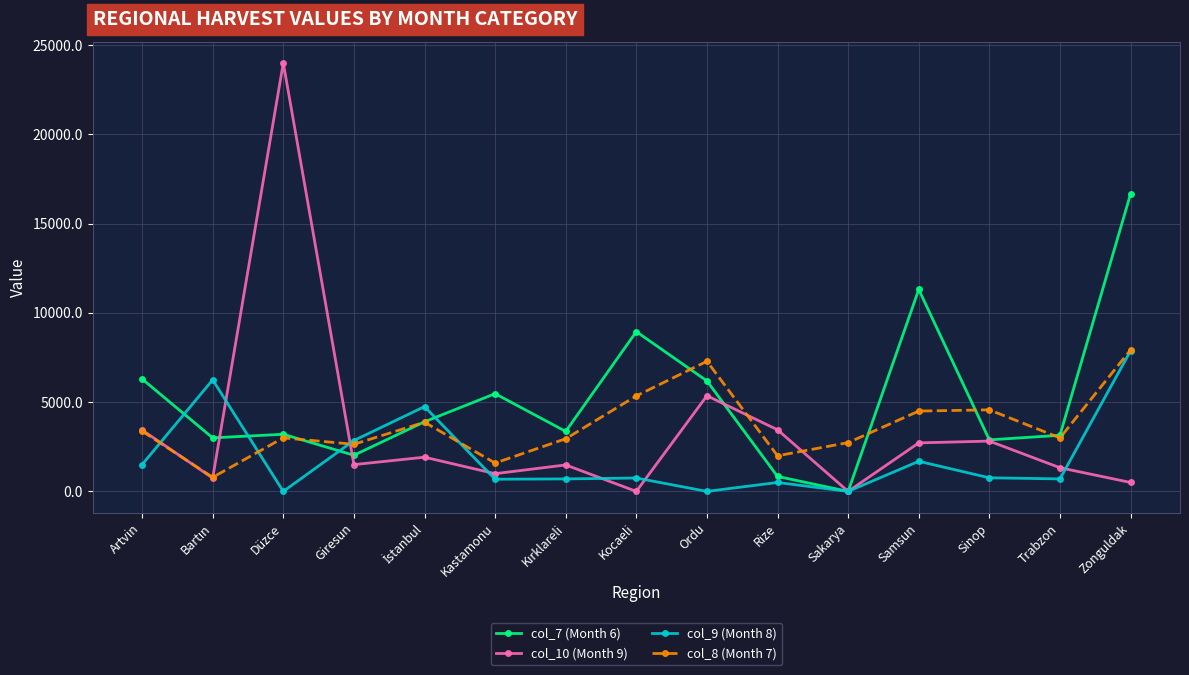

What are all the series names shown in the legend?

col_7 (Month 6), col_10 (Month 9), col_9 (Month 8), col_8 (Month 7)